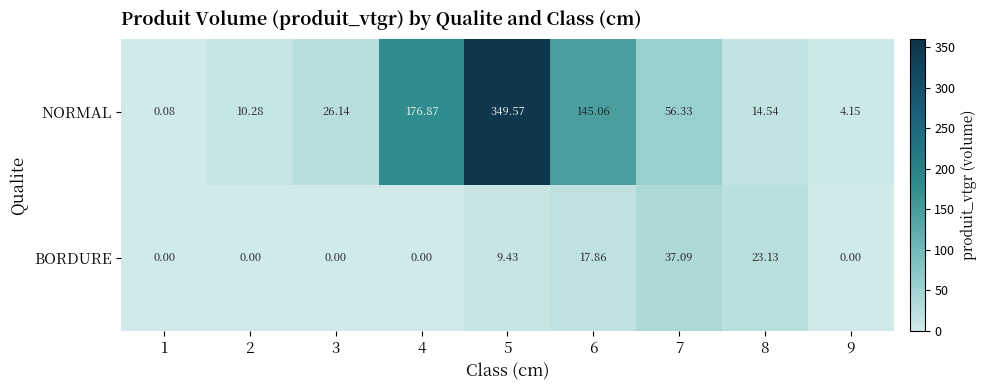

Rank the series by their maximum value, from highest to lowest.

NORMAL, BORDURE